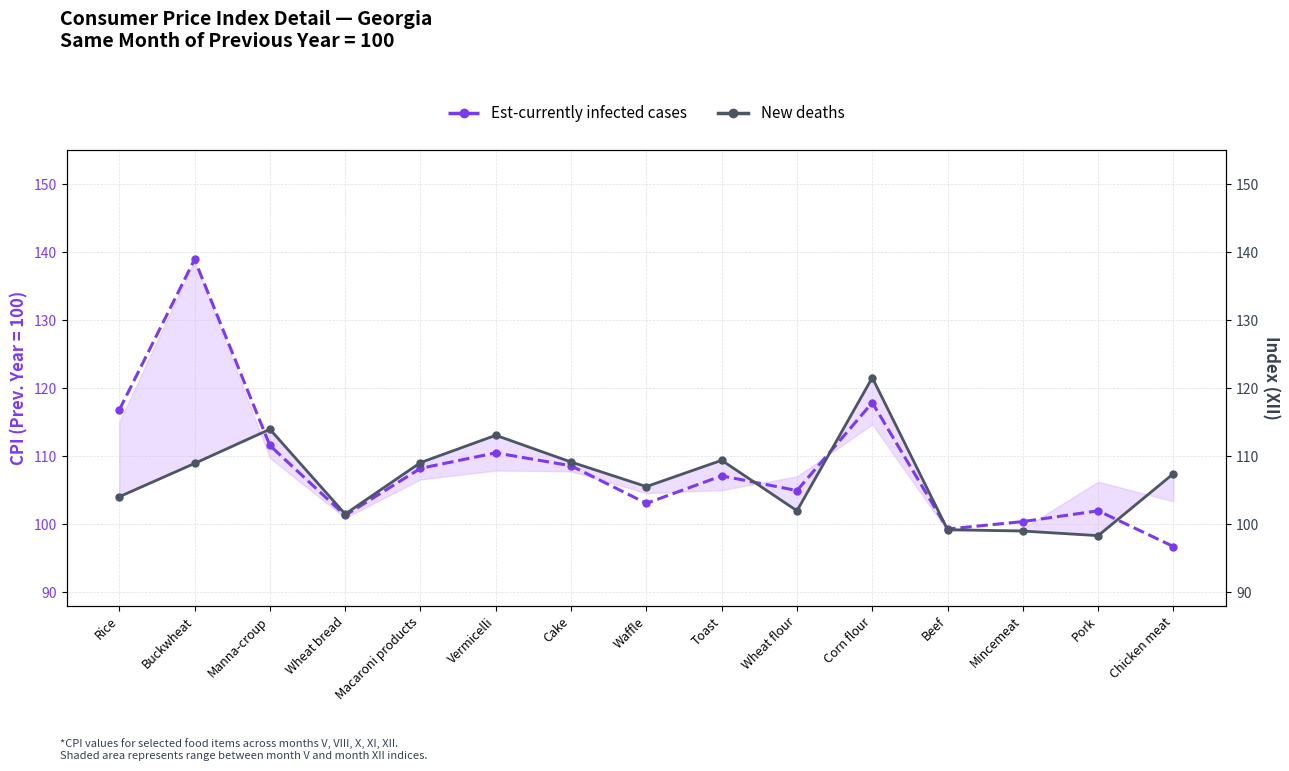

What value does the New deaths proxy (col XII) series have at Wheat flour?

102.0